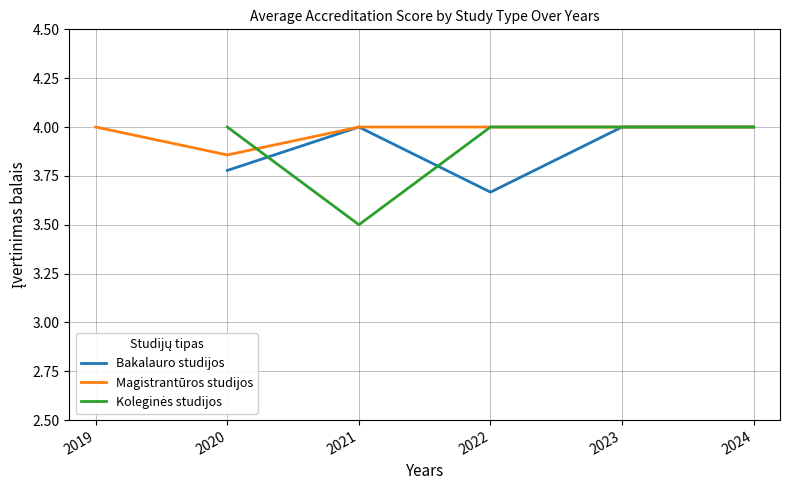

At which label is Bakalauro studijos closest to 3?

2022